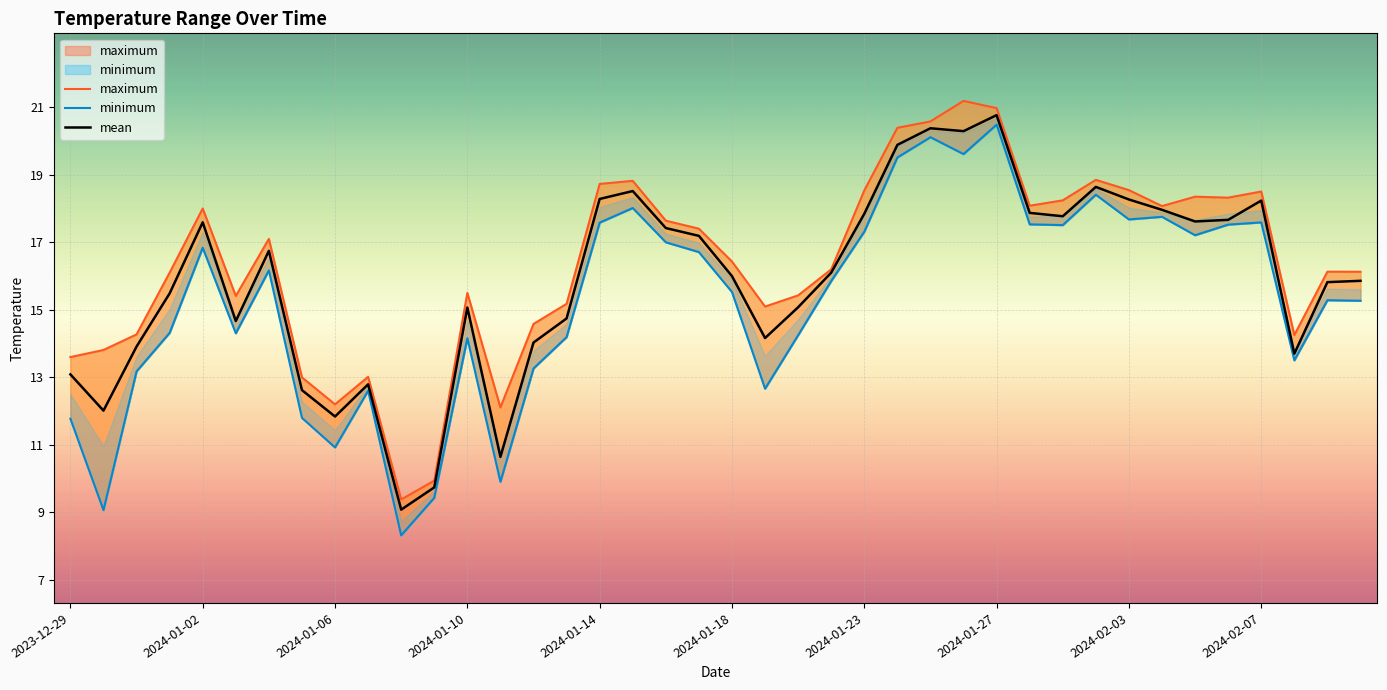

True or false: mean has a value of 9.1 at 2024-01-18.

False